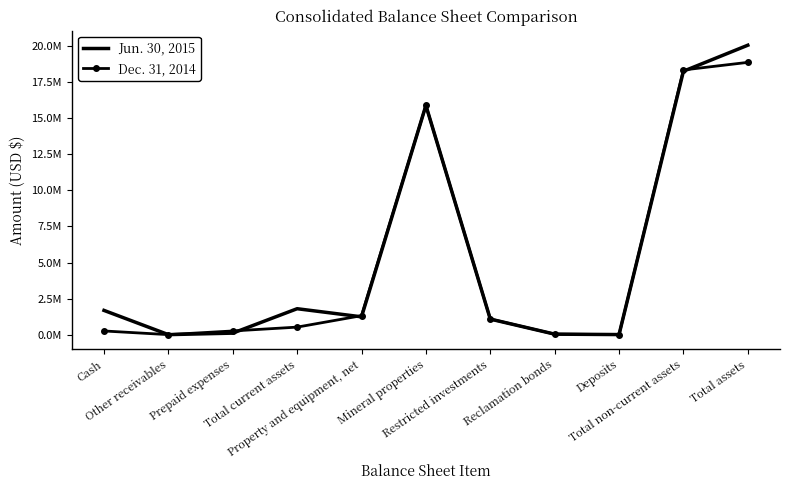

The value of Jun. 30, 2015 at Cash is 669251. True or false?

False